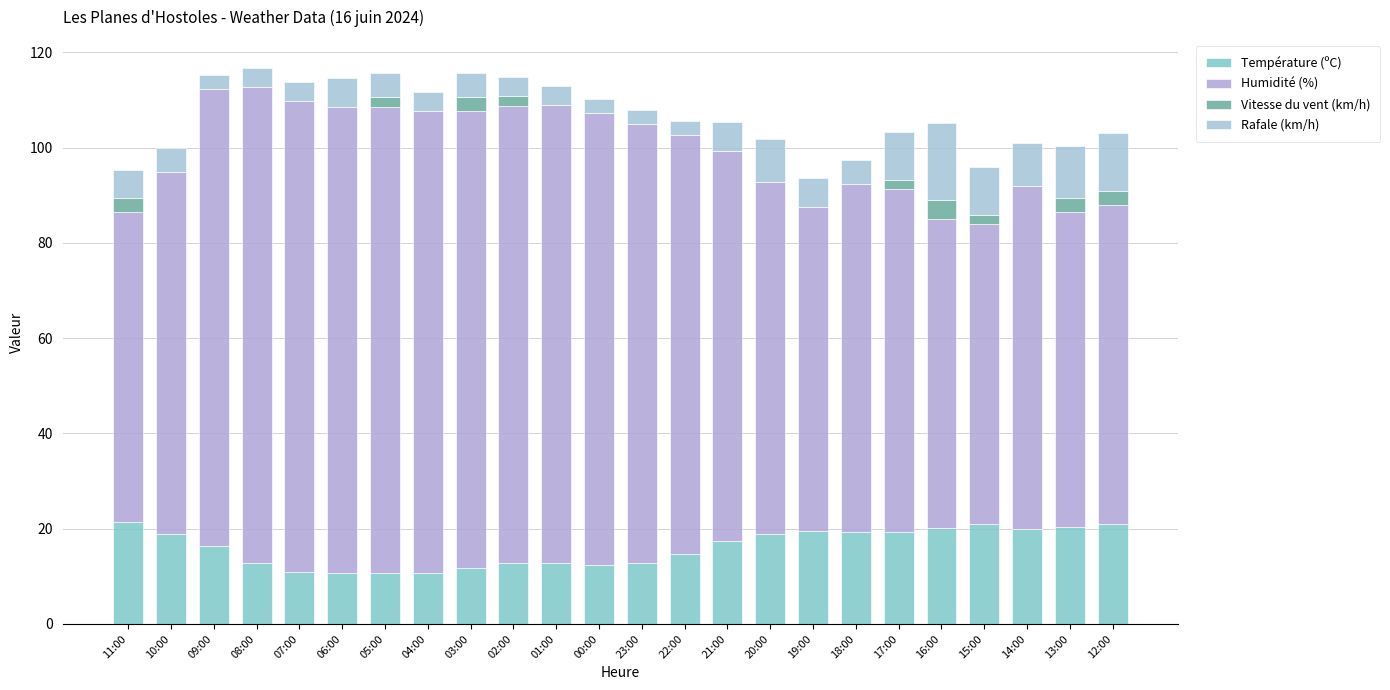

What value does the Rafale (km/h) series have at 13:00?

11.0